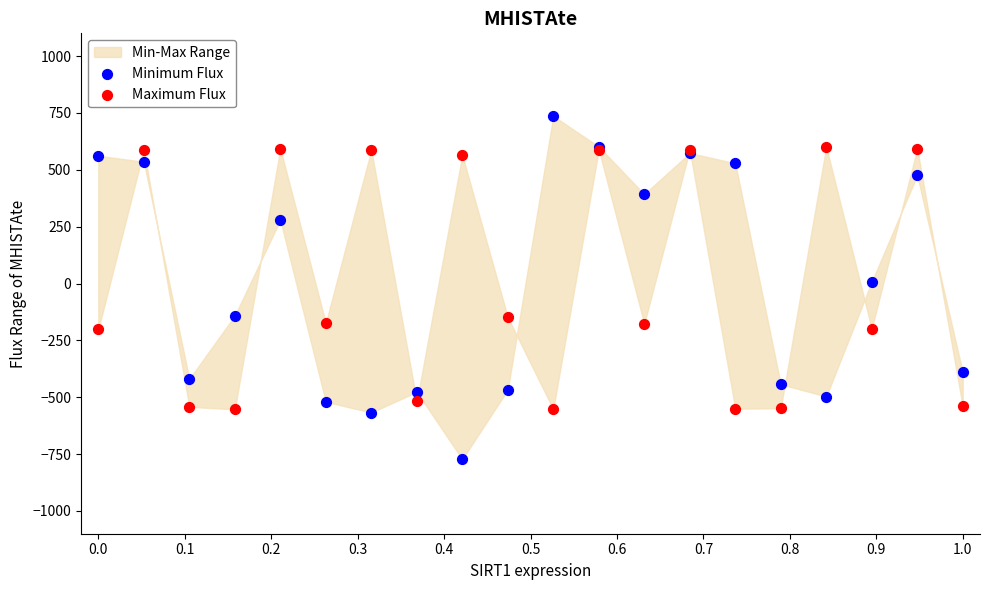

Which series reaches the maximum Y coordinate?

Minimum Flux